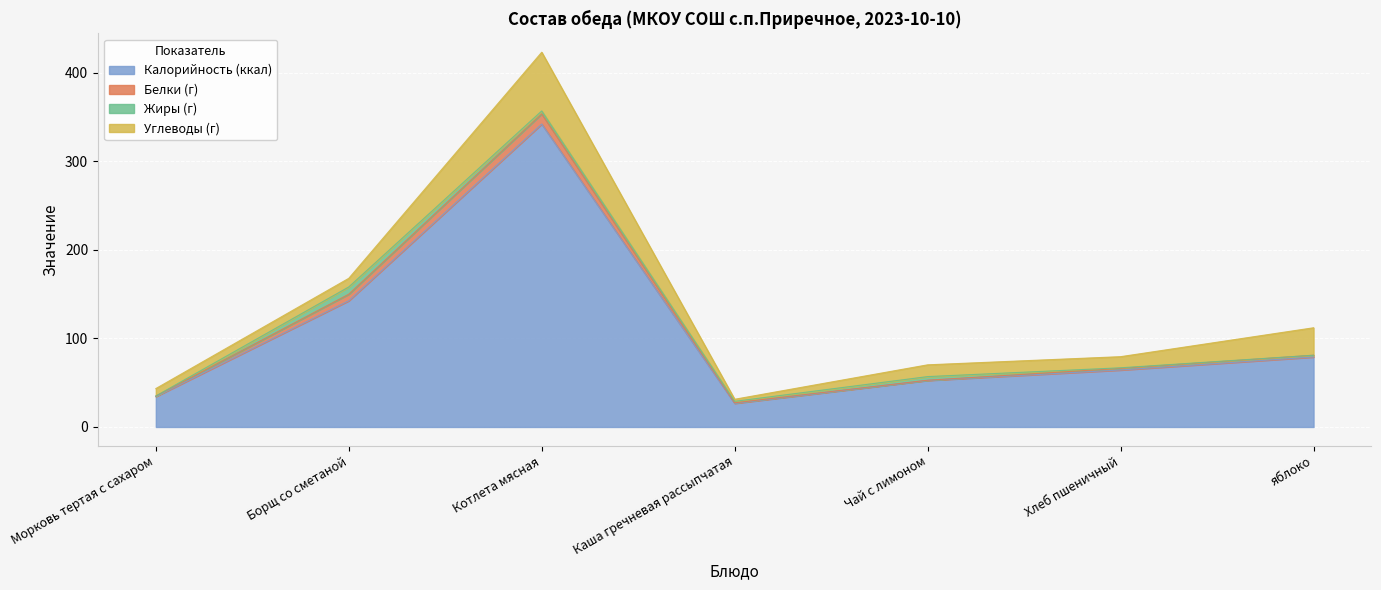

At which category does the chart reach its peak across all series?

Котлета мясная